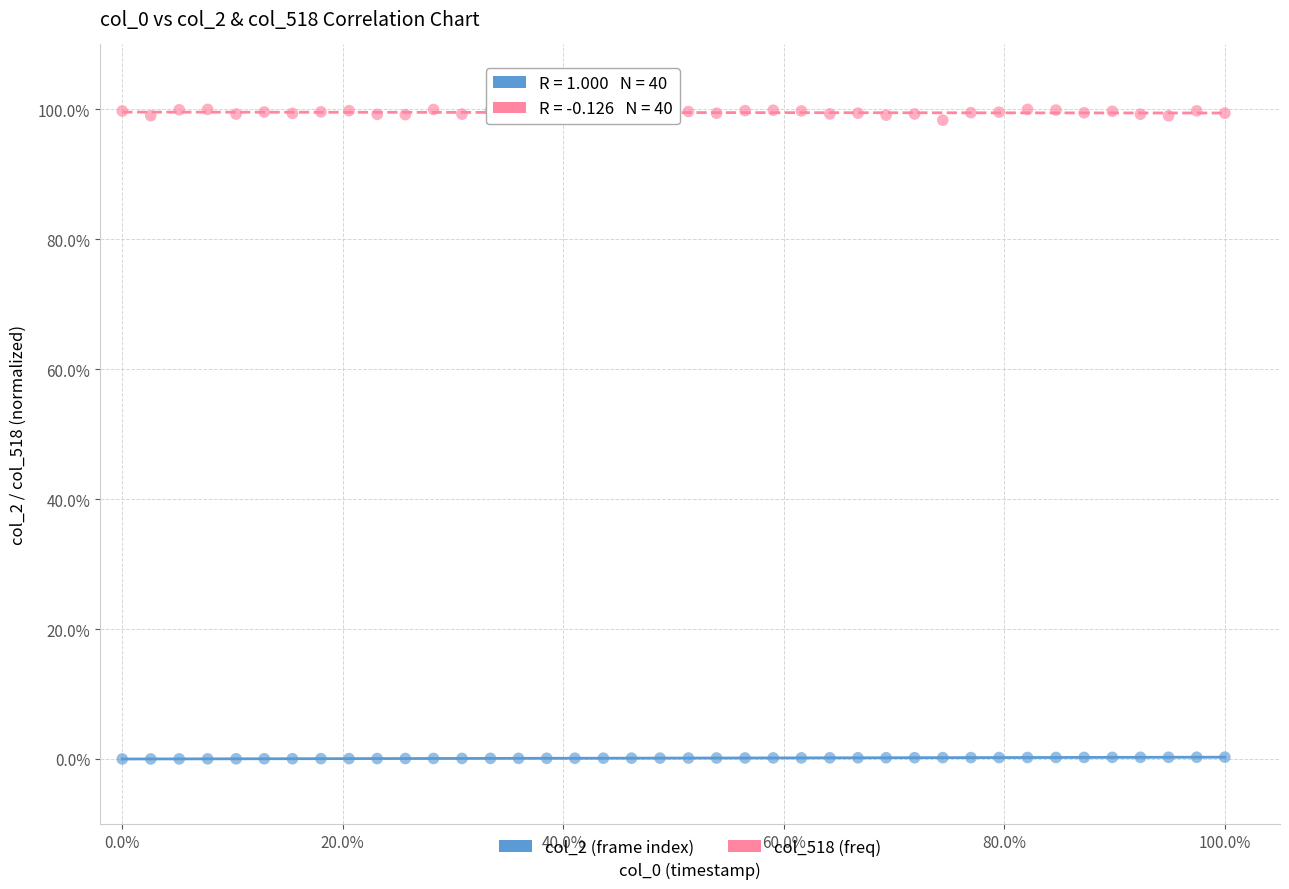

What are all the series names shown in the legend?

col_2 (frame index), col_518 (freq)